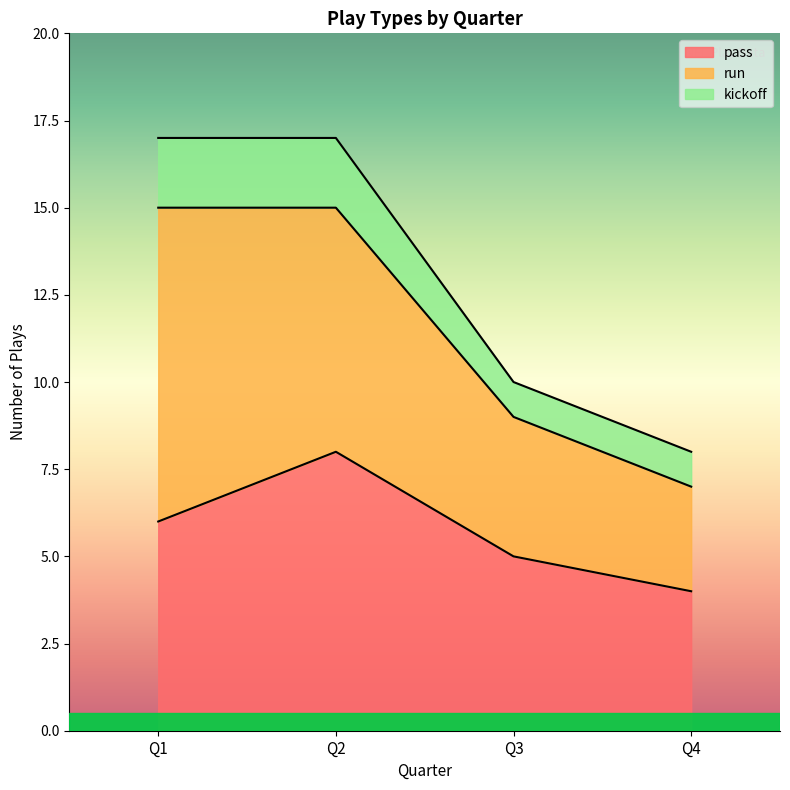

Is it true that pass equals 6 at Q4?

False